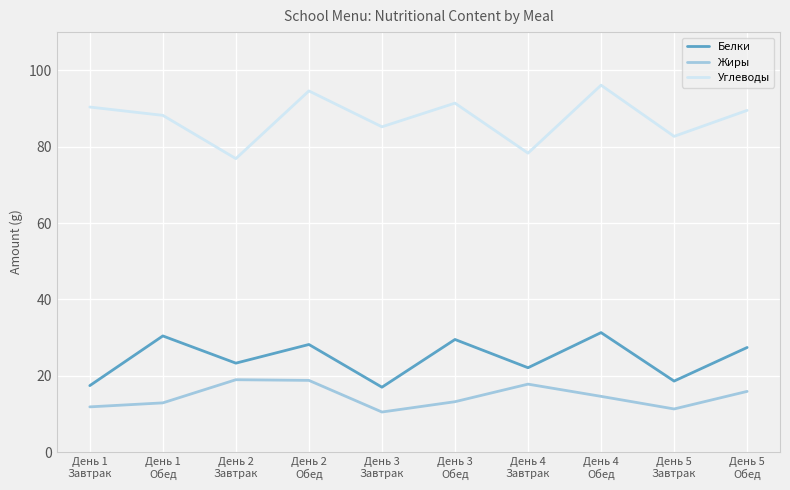

True or false: Жиры and Углеводы cross at least once.

False